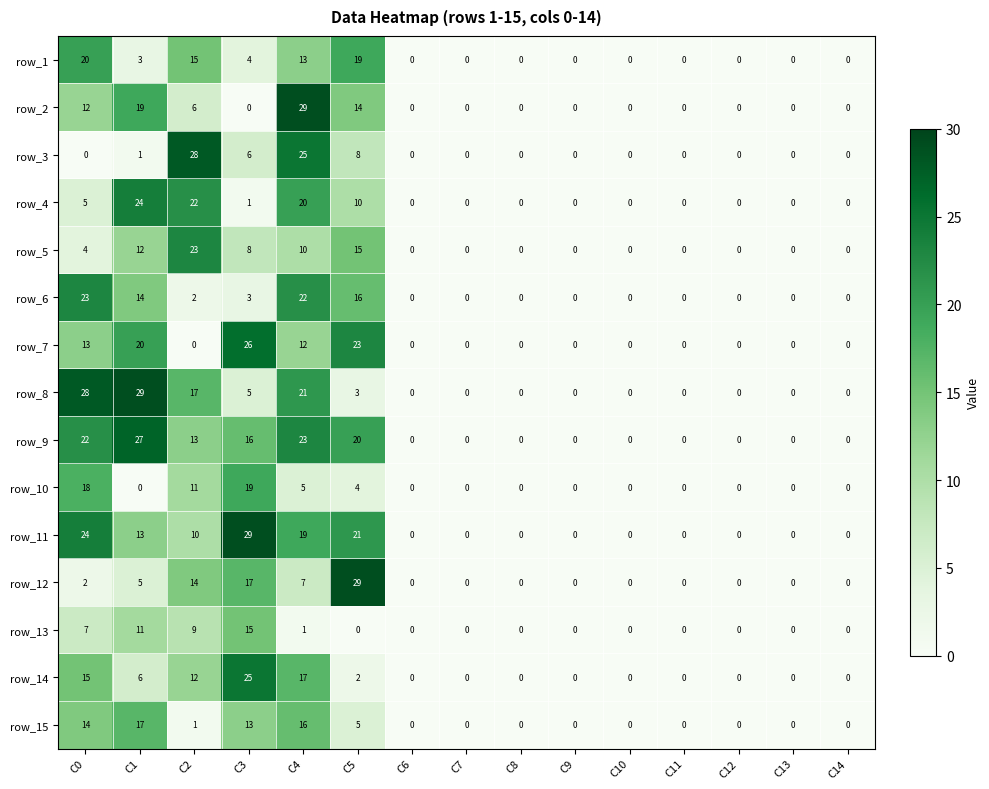

Which series has the largest total across all categories?

row_9